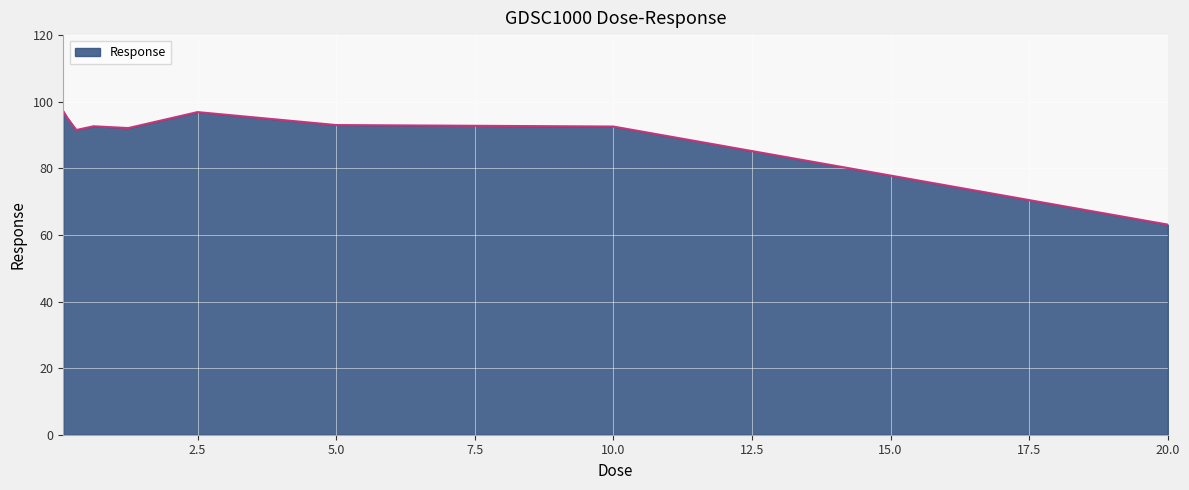

What is the minimum value shown in the chart?

63.1